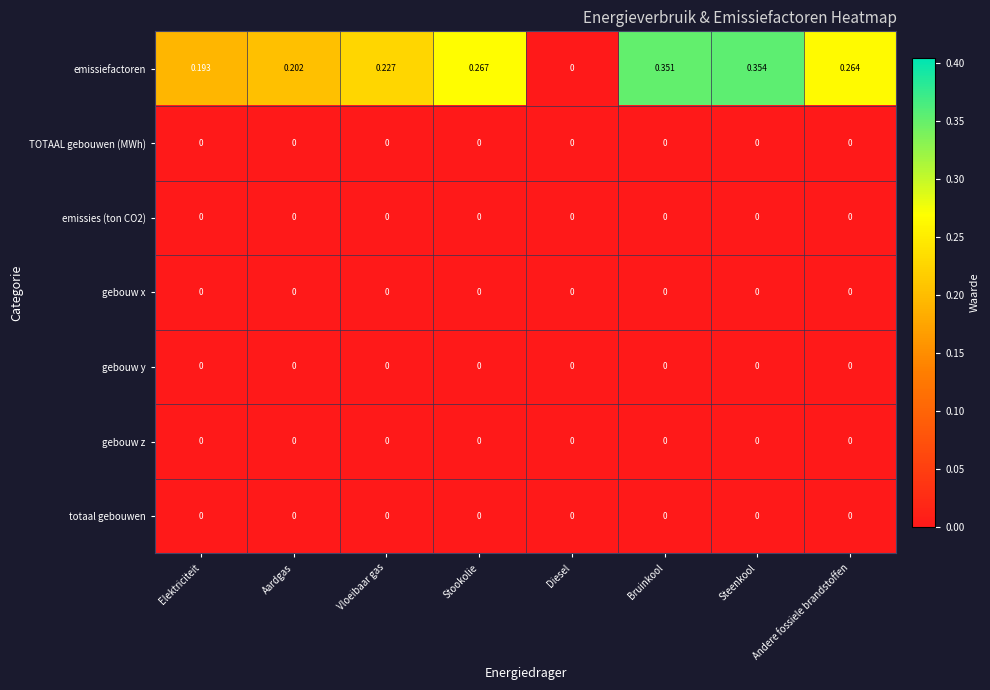

Which series changed the most between Elektriciteit and Andere fossiele brandstoffen?

emissiefactoren